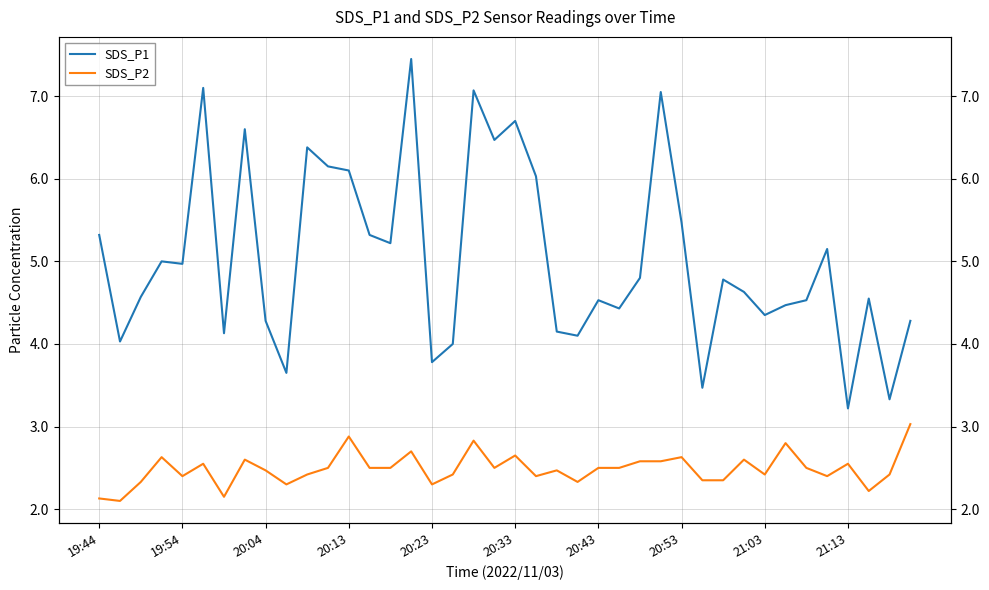

Is the value of SDS_P2 at 15 greater than the value of SDS_P1 at 18?

No